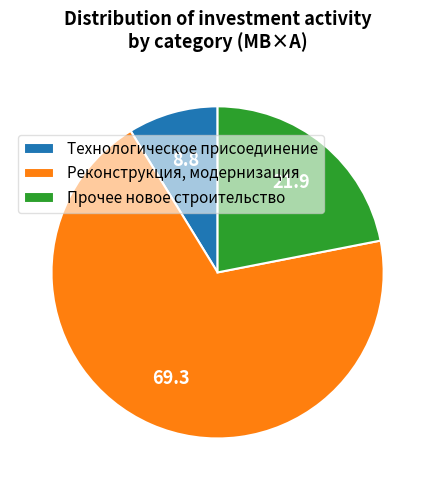

Is it true that Прочее новое строительство is 22% of the pie?

True